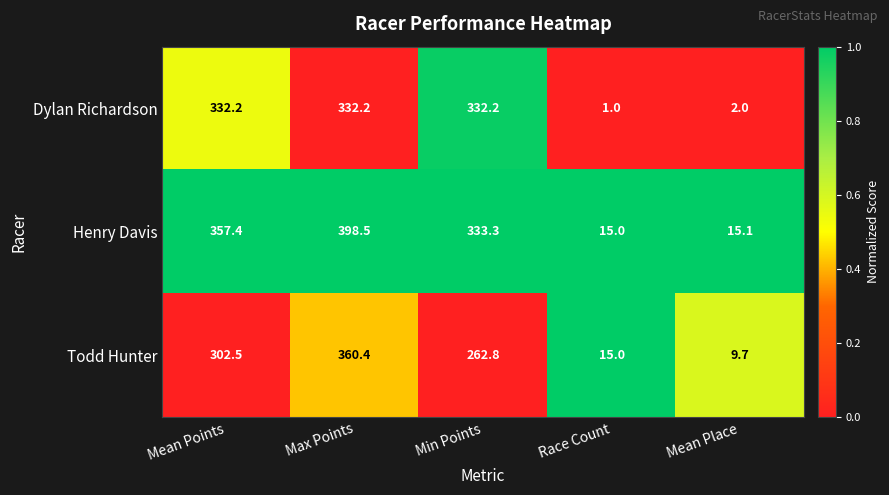

At how many categories does at least one series exceed 231?

3